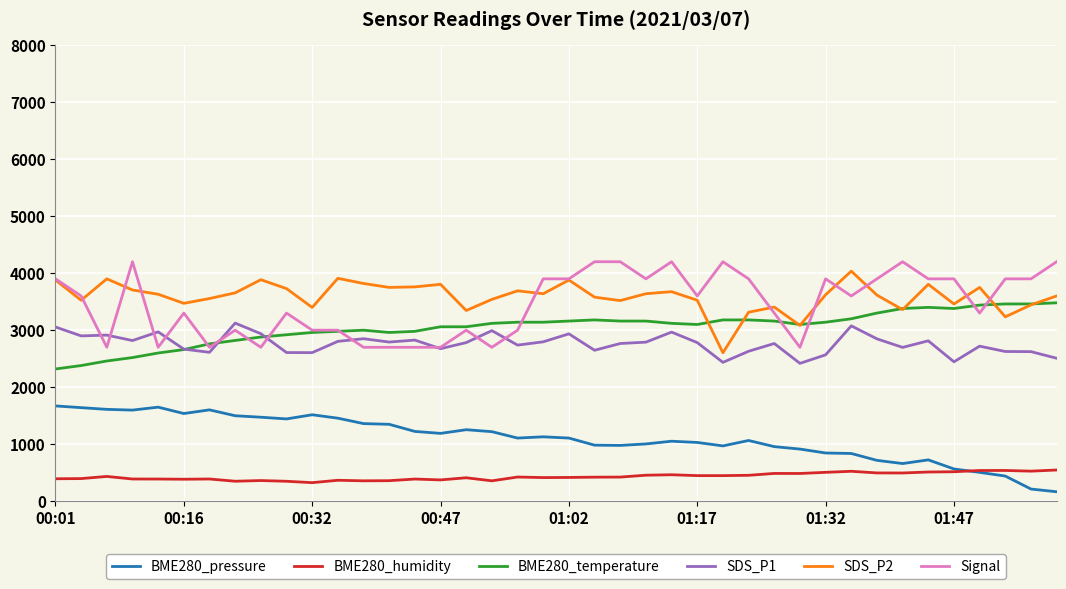

What is the lowest value of the SDS_P2 series?

2604.0